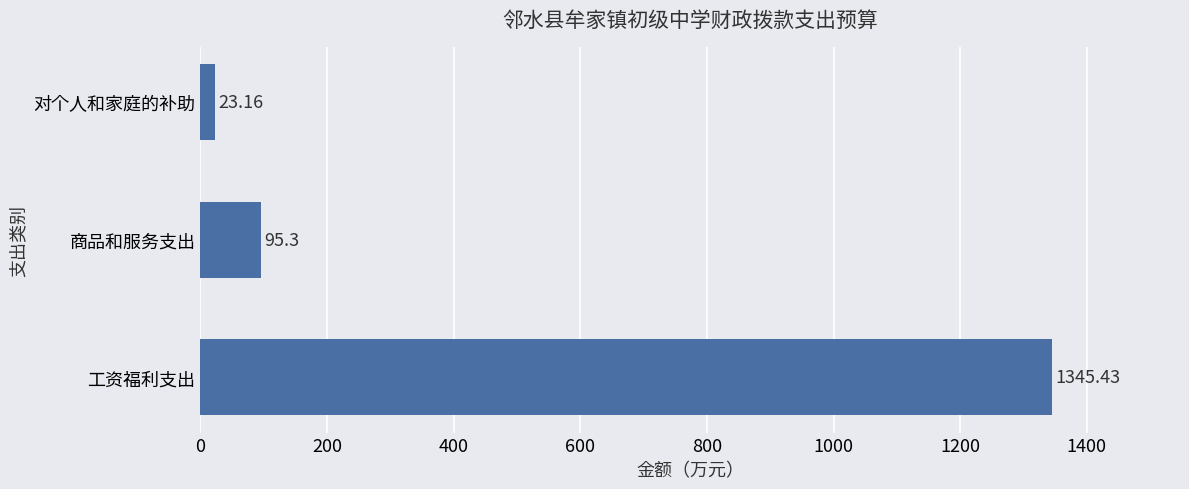

What is the change in value from 工资福利支出 to 商品和服务支出?

-1250.1